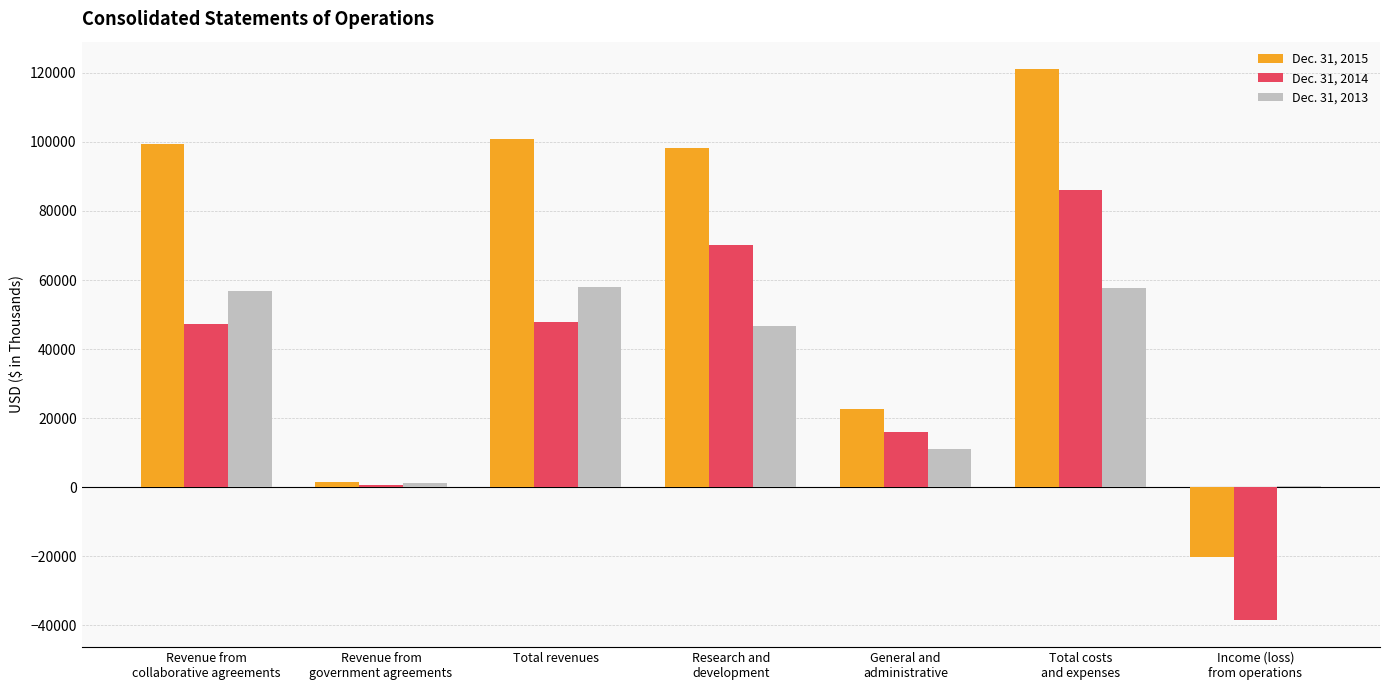

Count the number of data series in this chart.

3